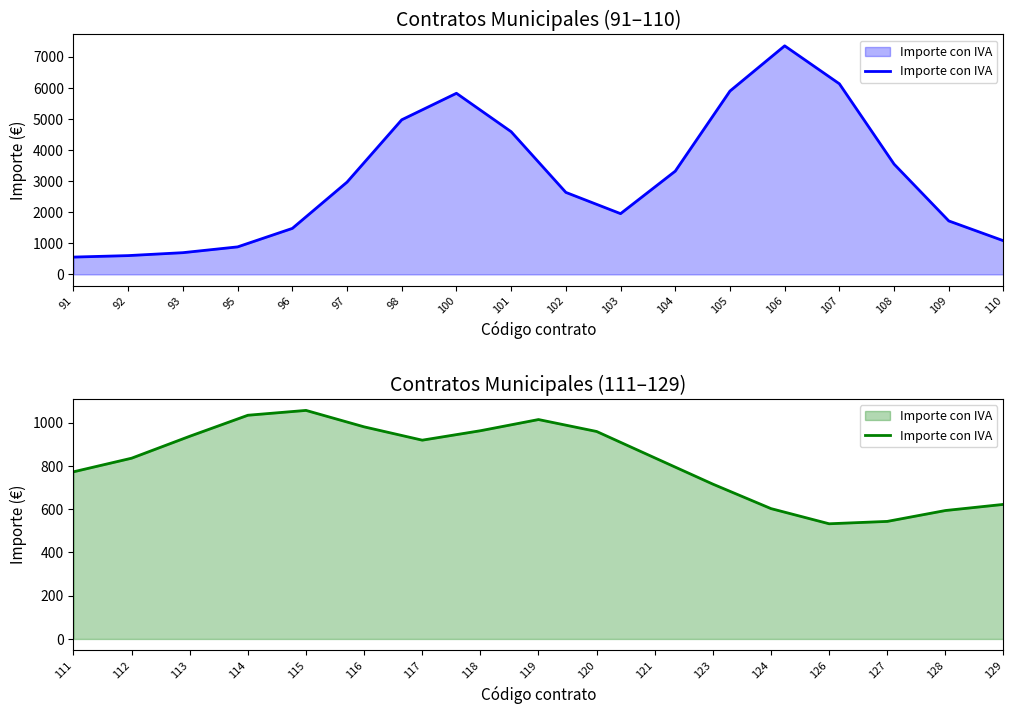

True or false: there are more than 2 points higher than both neighbors.

False